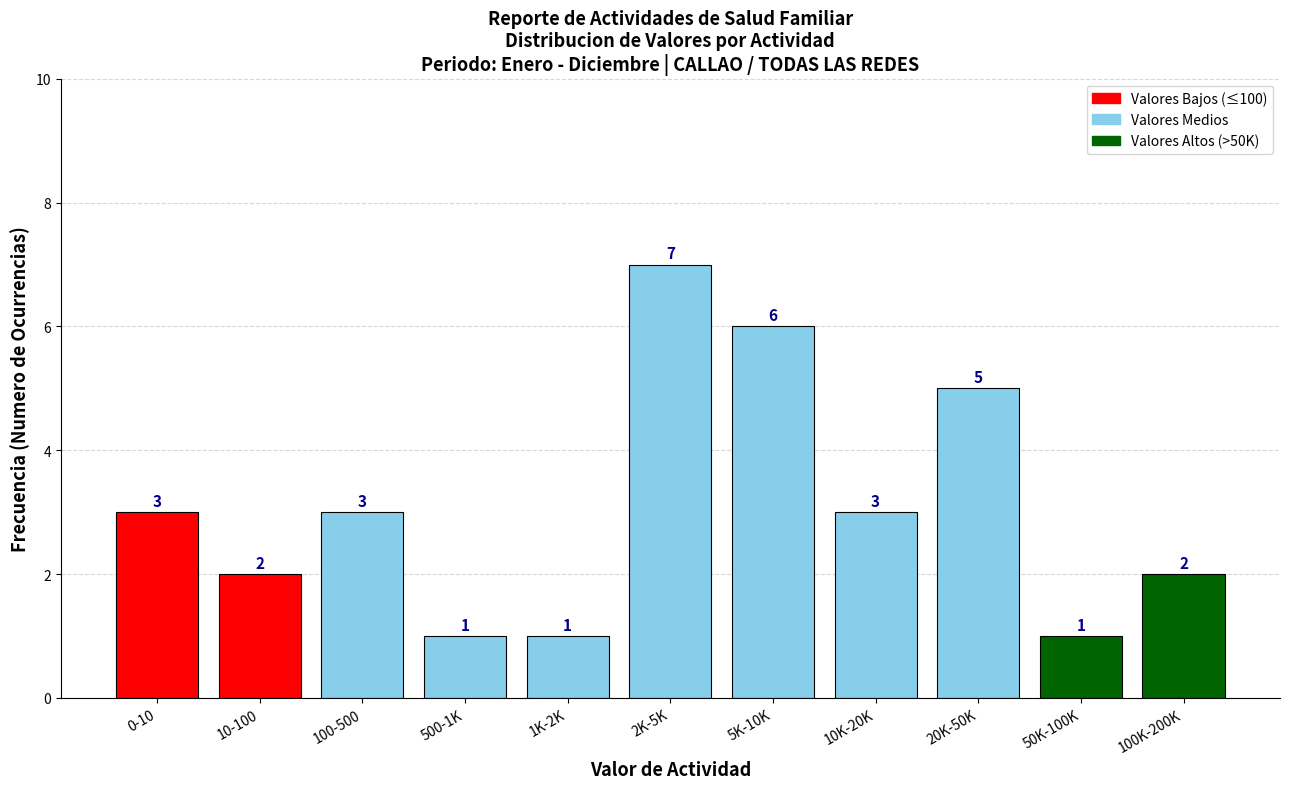

Reading left to right, list all the values displayed in this chart.

3	2	3	1	1	7	6	3	5	1	2